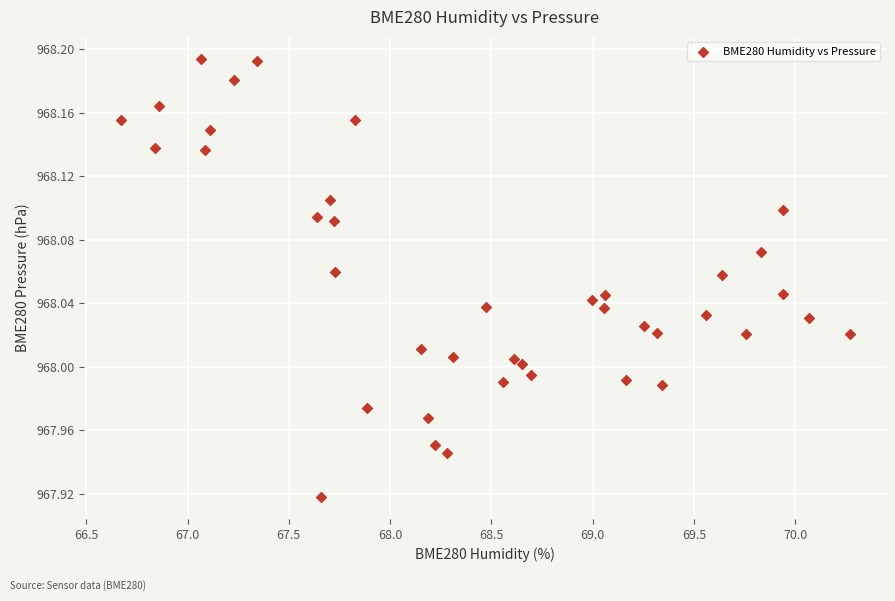

What is the range of X values (max minus min)?

3.6